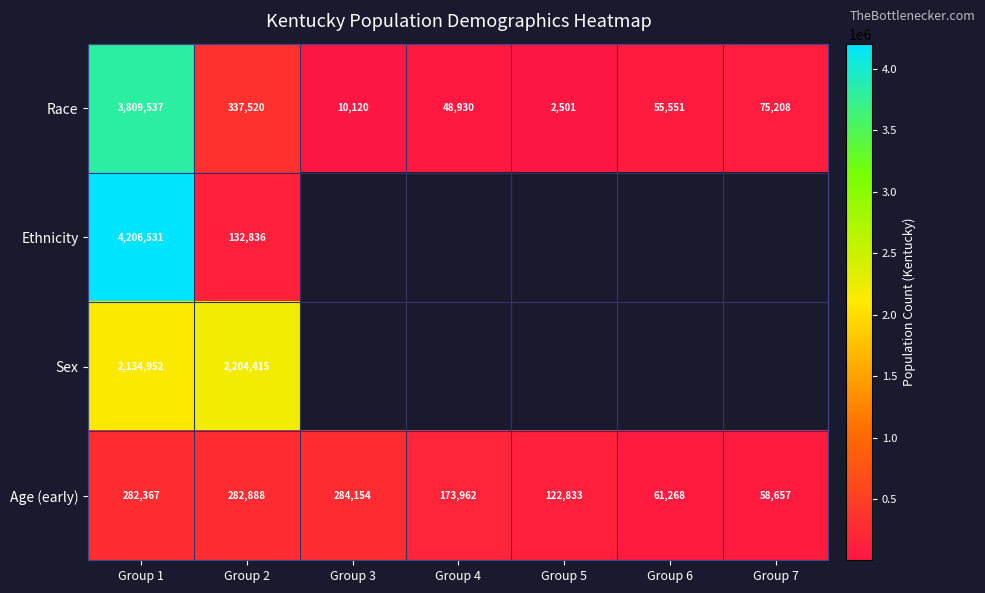

At how many categories does at least one series exceed 3668608?

1